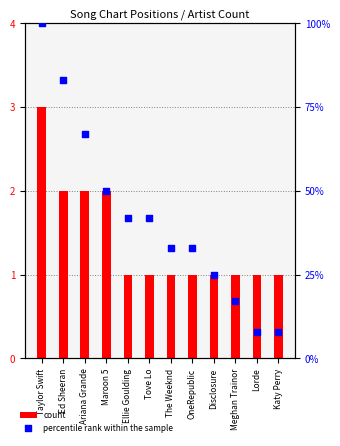

What are all the series names shown in the legend?

count, percentile rank within the sample